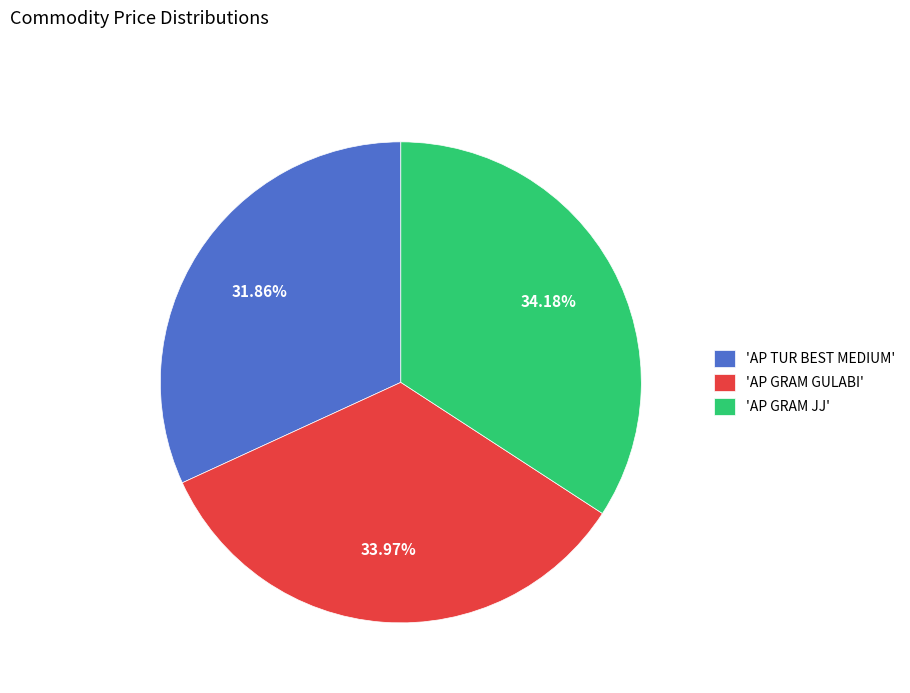

Which slice is the smallest?

'AP TUR BEST MEDIUM'